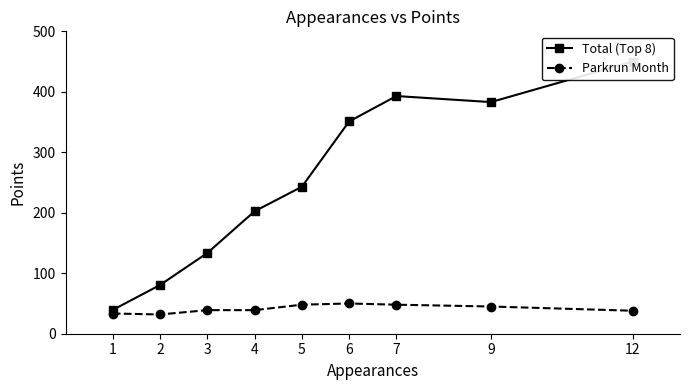

What is the total value across all series at 1?

72.8